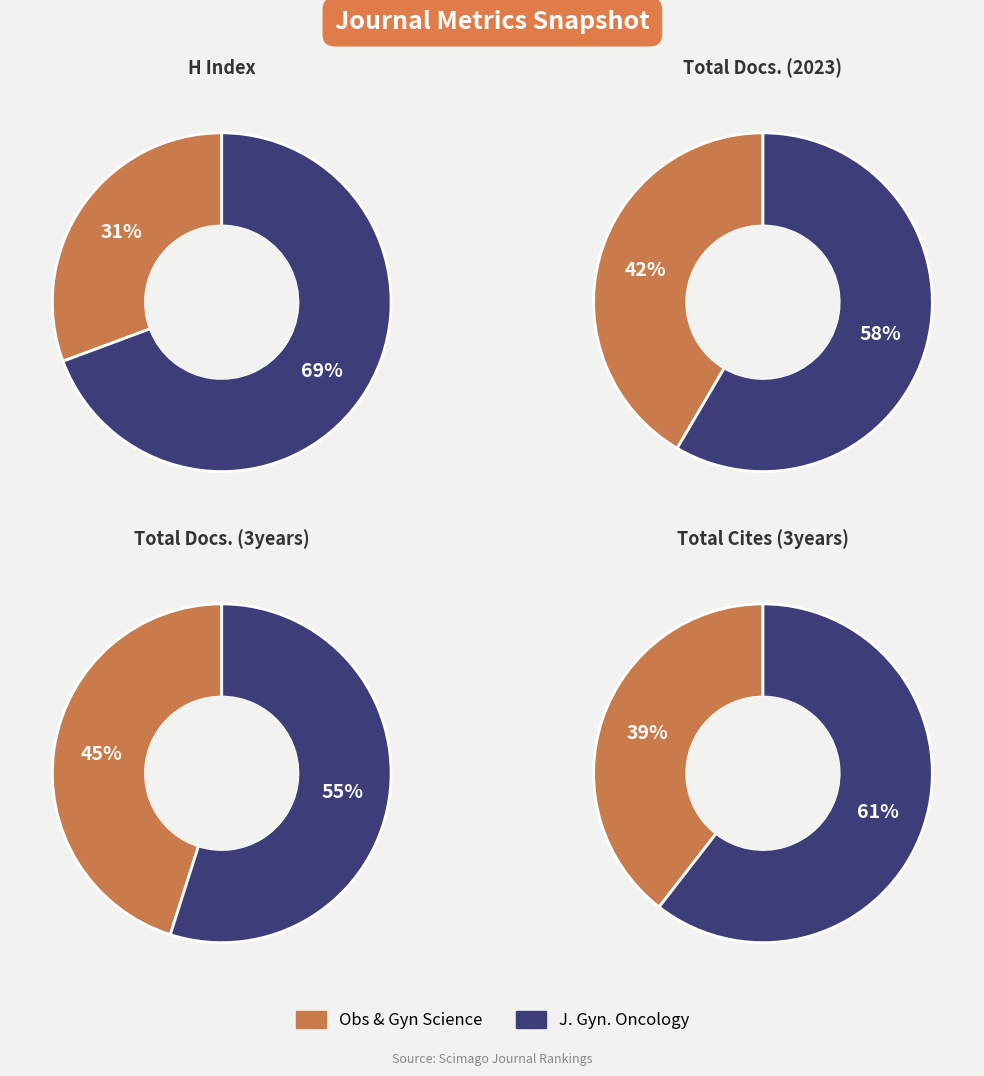

What percentage do Journal of Gynecologic Oncology and Obstetrics and Gynecology Science together represent?

100.0%